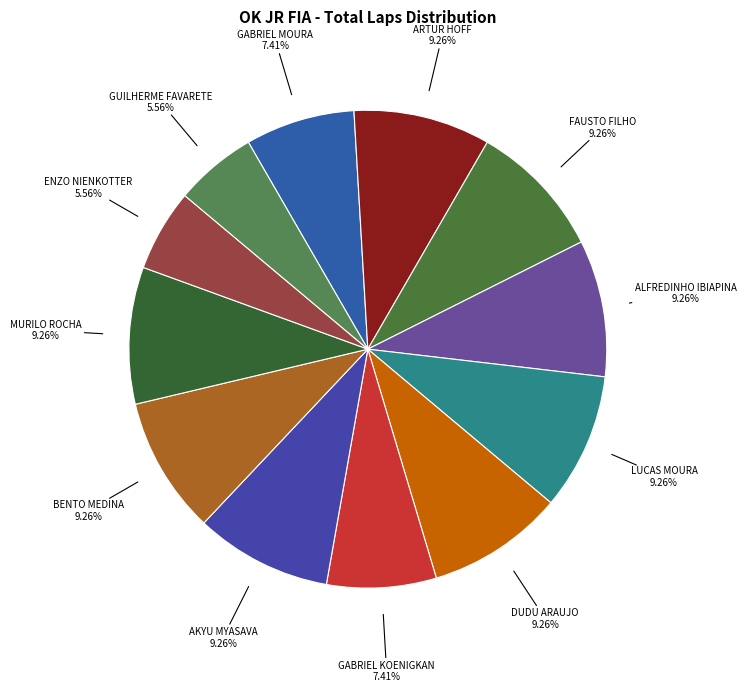

Combined, do GABRIEL MOURA and GUILHERME FAVARETE account for over 50%?

No